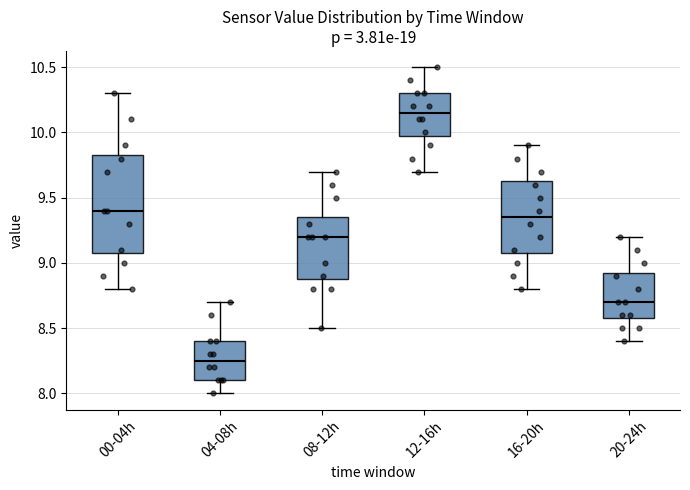

Reading left to right, transcribe this box plot: for each box, give where its median line is, the range the box spans, and where its two whiskers end, as read against the y-axis. The values are not printed on the chart, so give them approximately, as read against the axis.

00-04h: median 9.40, box 9.10 to 9.85, whiskers 8.80 to 10.30
04-08h: median 8.25, box 8.10 to 8.40, whiskers 8.00 to 8.70
08-12h: median 9.20, box 8.90 to 9.35, whiskers 8.50 to 9.70
12-16h: median 10.15, box 10.00 to 10.30, whiskers 9.70 to 10.50
16-20h: median 9.35, box 9.10 to 9.65, whiskers 8.80 to 9.90
20-24h: median 8.70, box 8.60 to 8.95, whiskers 8.40 to 9.20